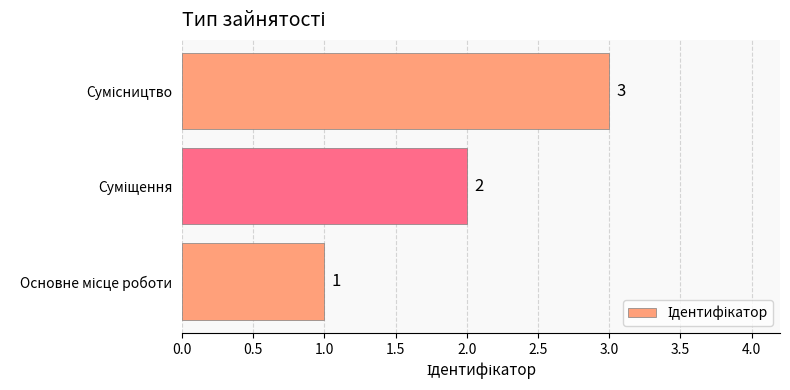

Count the values in the range 1 to 3.

3